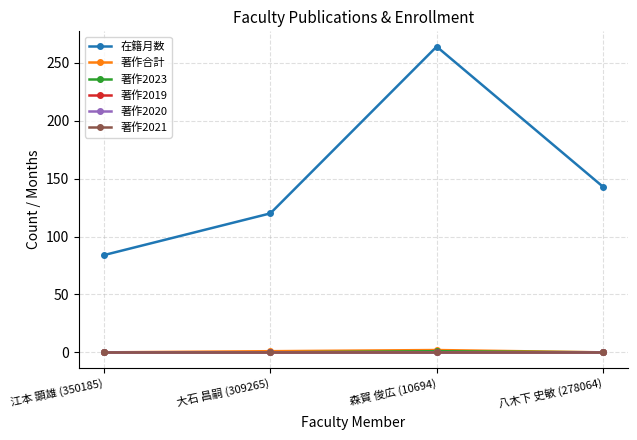

True or false: 著作2021 and 著作2020 cross at least once.

False